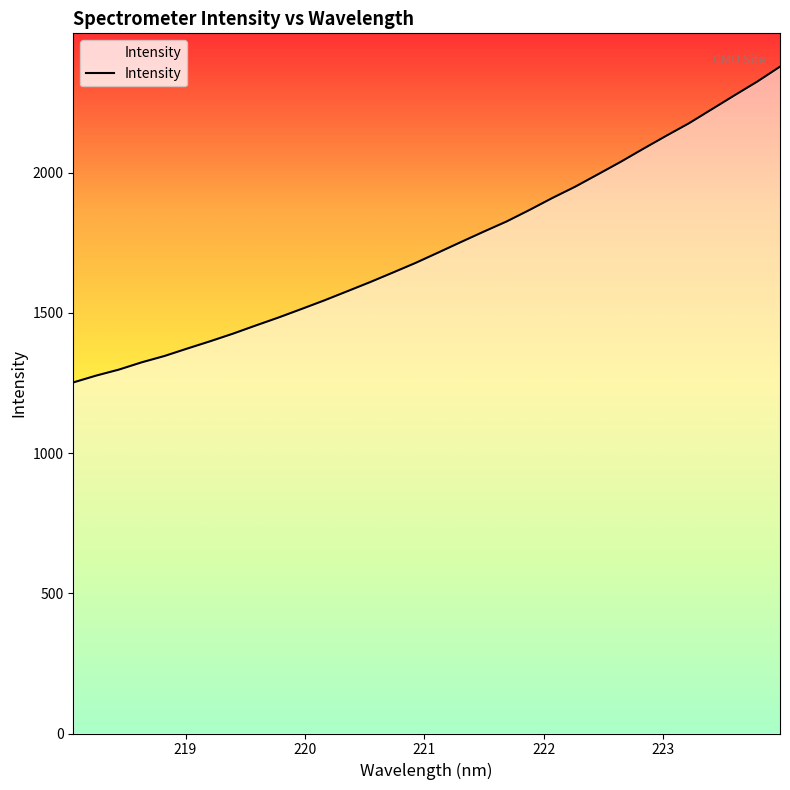

What is the smallest value displayed?

1252.0